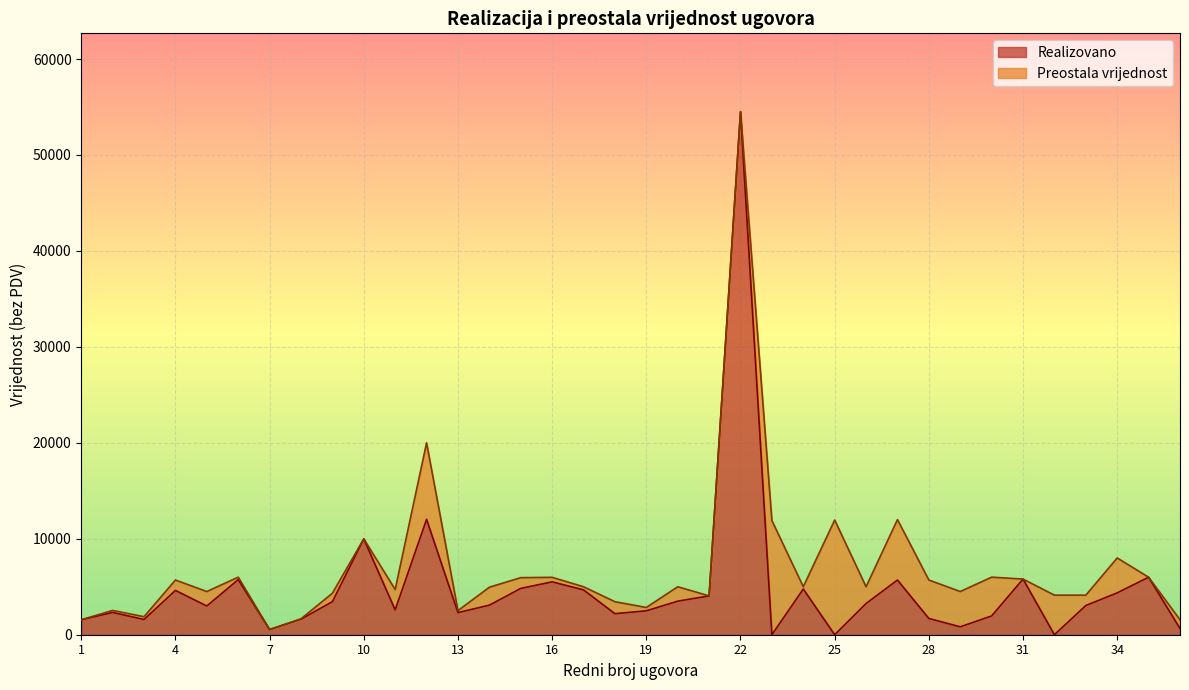

What is the maximum value for Realizovano?

54500.0